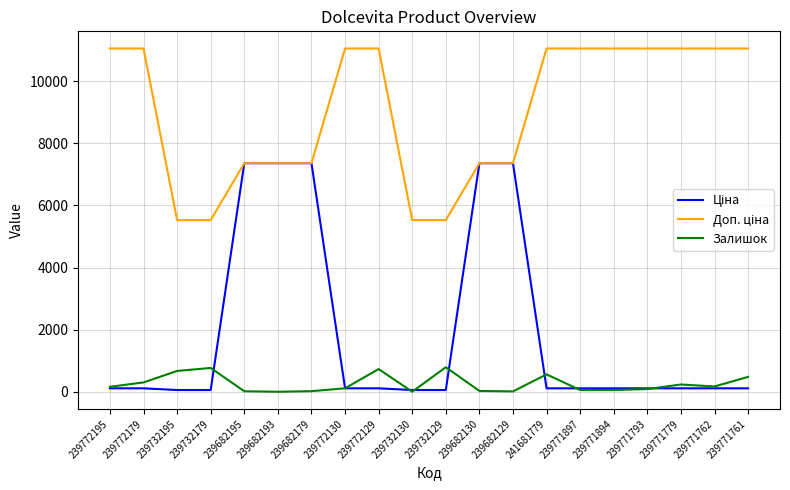

The Залишок series shows 1179.1 at 239732129. True or false?

False